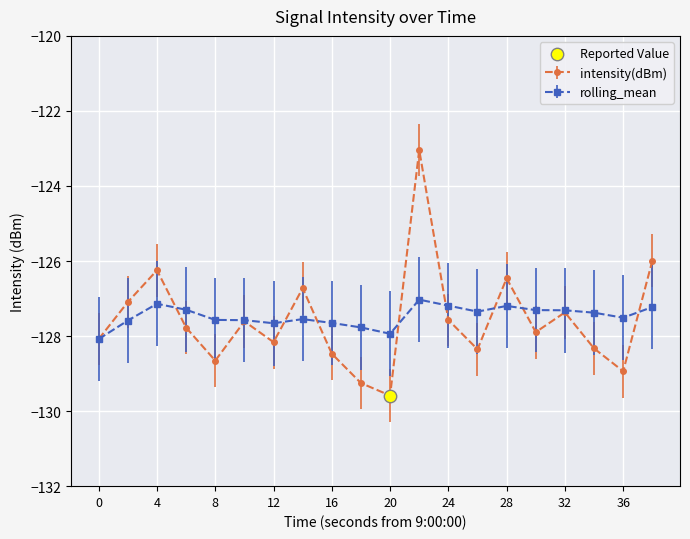

Which series has the largest total across all categories?

rolling_mean